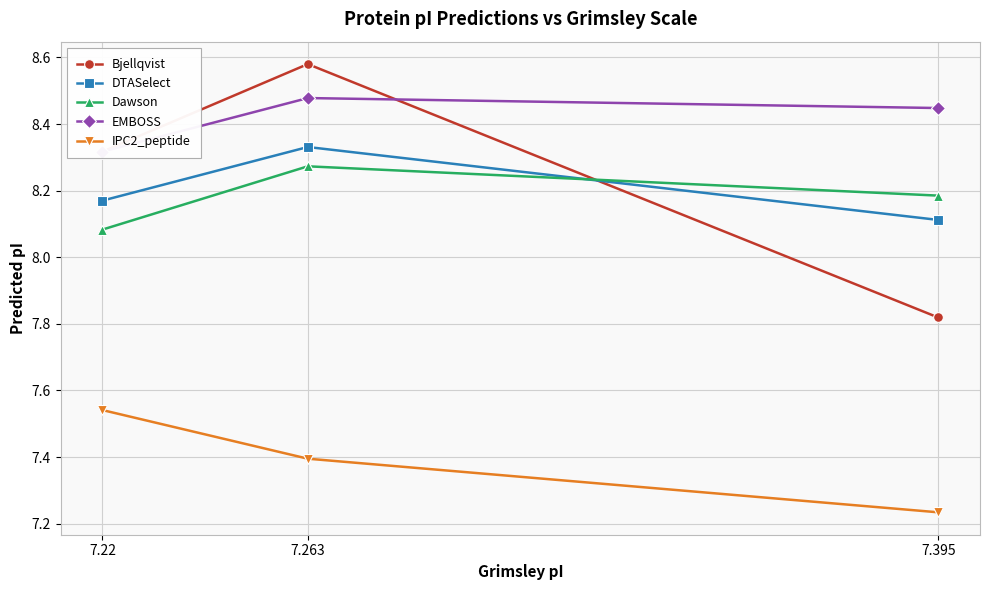

List the labels in order of IPC2_peptide value, smallest first.

7.395, 7.263, 7.22